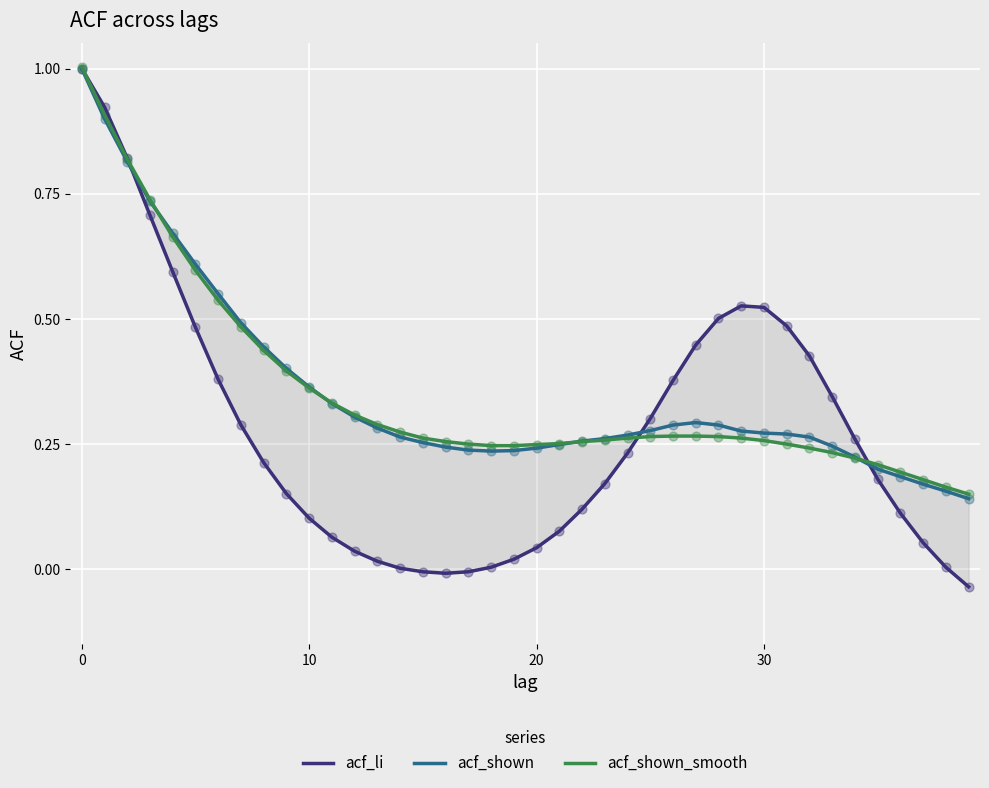

What is the total value across all series at 7?

1.3